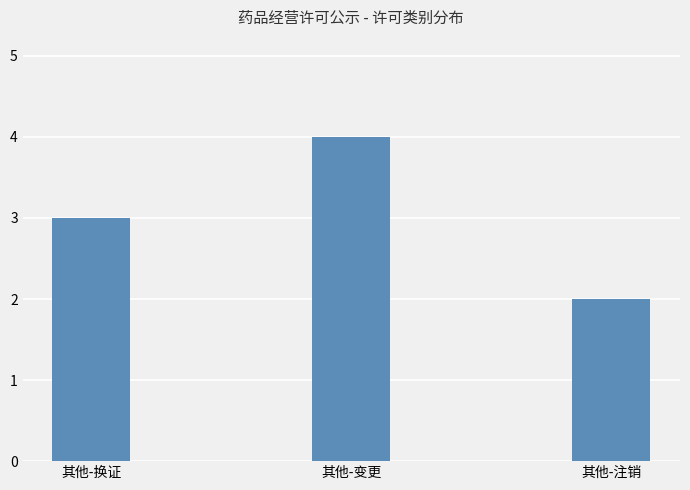

What is the change in value from 其他-换证 to 其他-变更?

+1